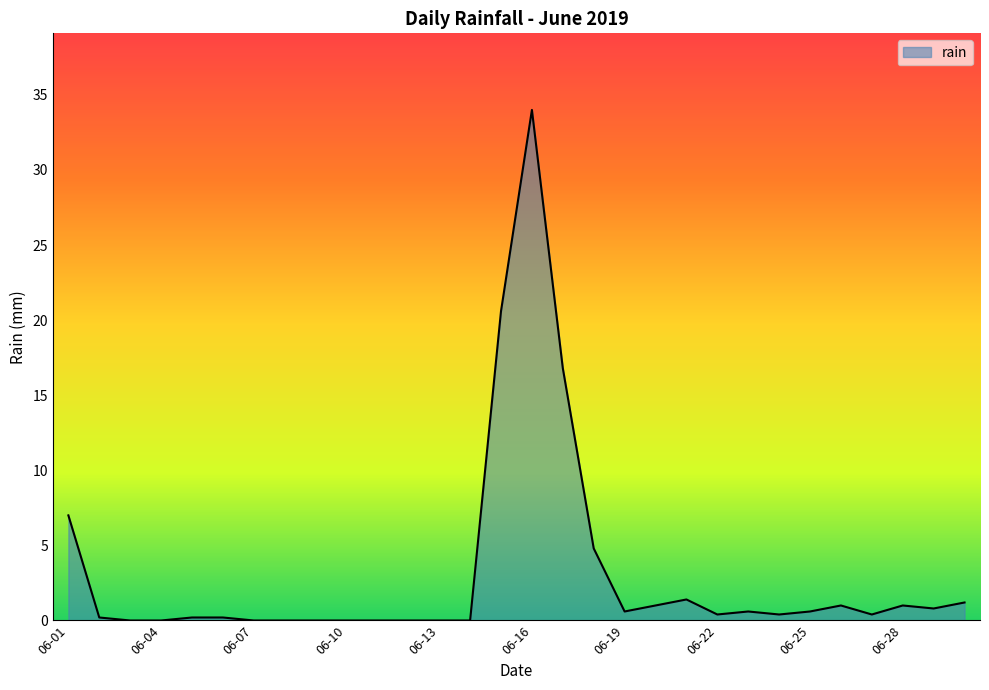

What is the maximum value shown in the chart?

34.0